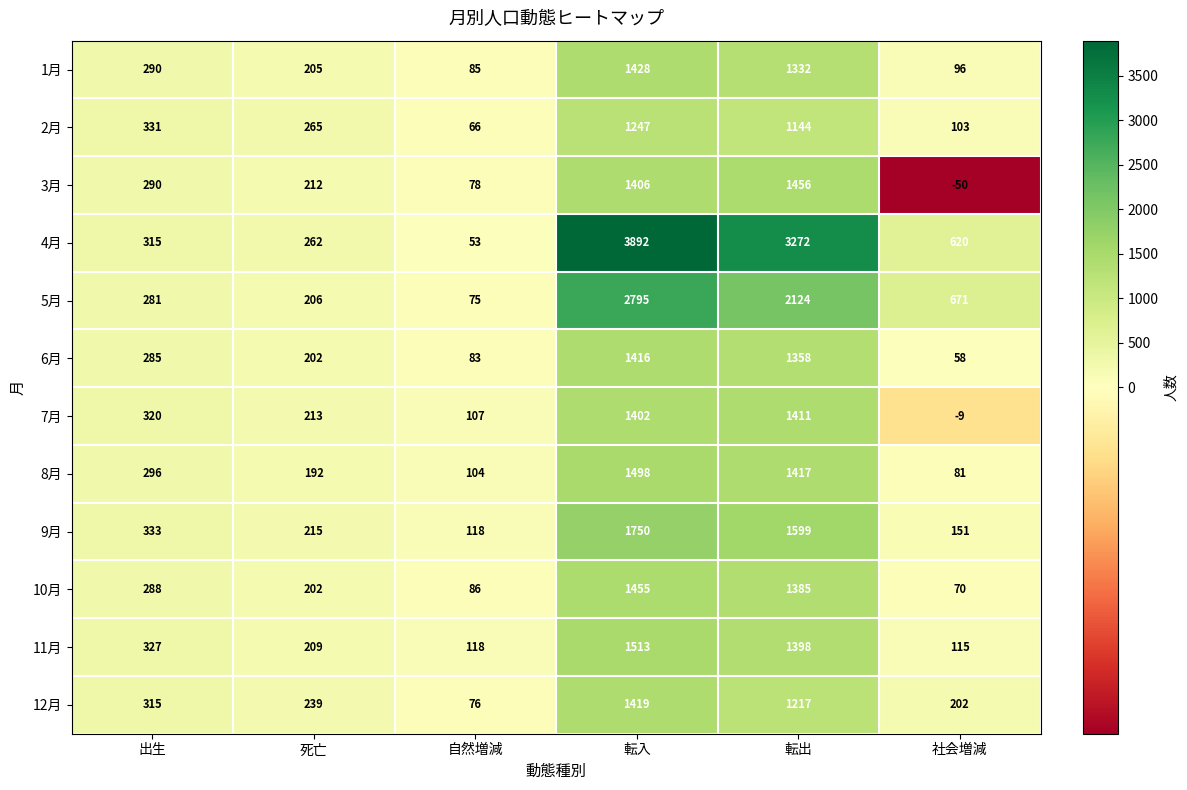

Read the 4月 value at 死亡.

262